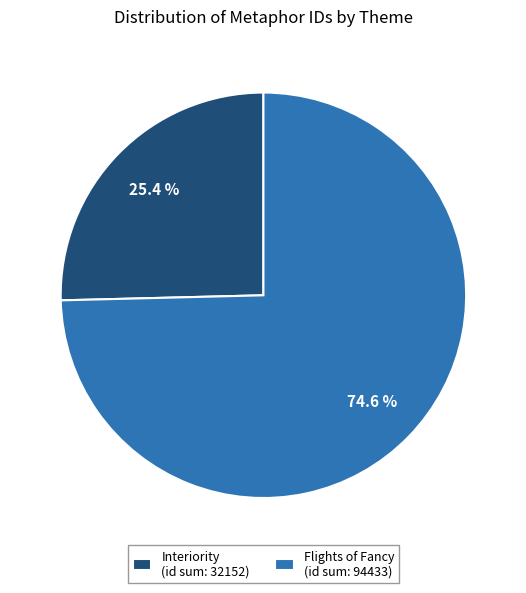

Which slice is the smallest?

Interiority (id sum: 32152)